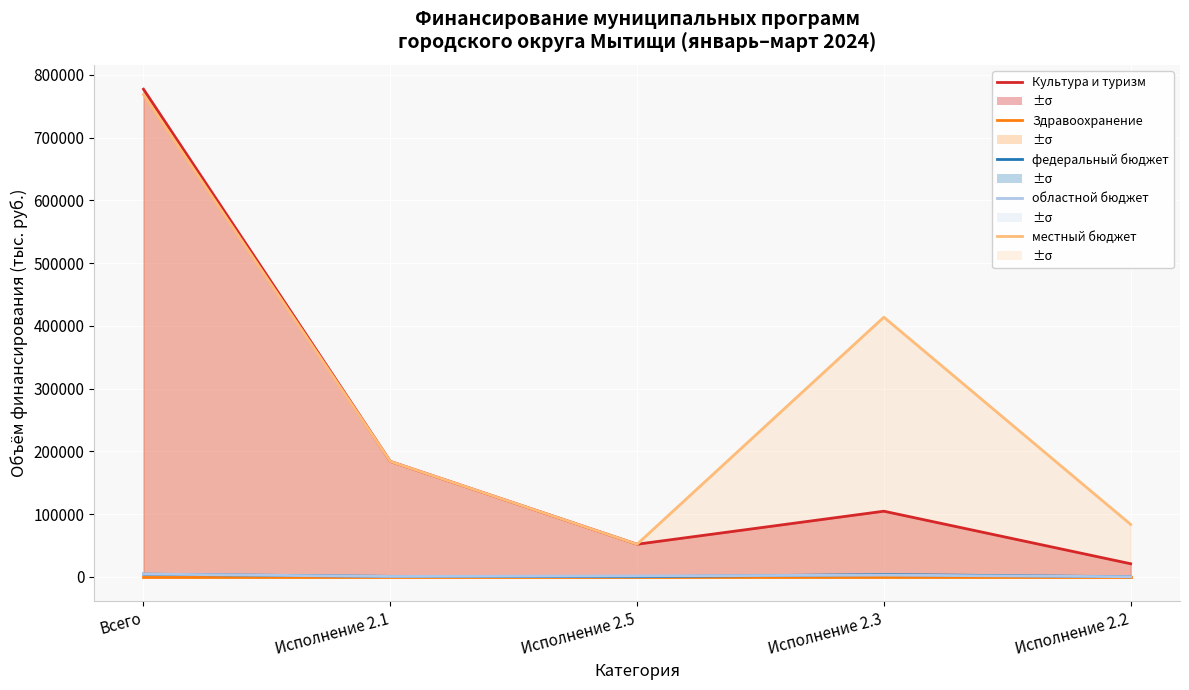

Rank the series at Исполнение 2.1 from lowest to highest value.

Здравоохранение, областной бюджет, федеральный бюджет, Культура и туризм, местный бюджет